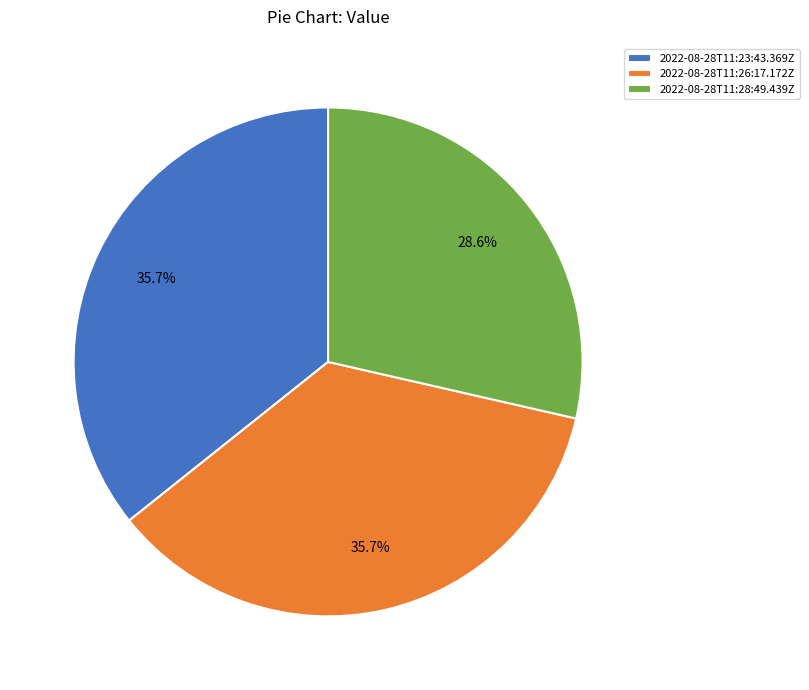

True or false: 2022-08-28T11:26:17.172Z accounts for 29% of the total.

False